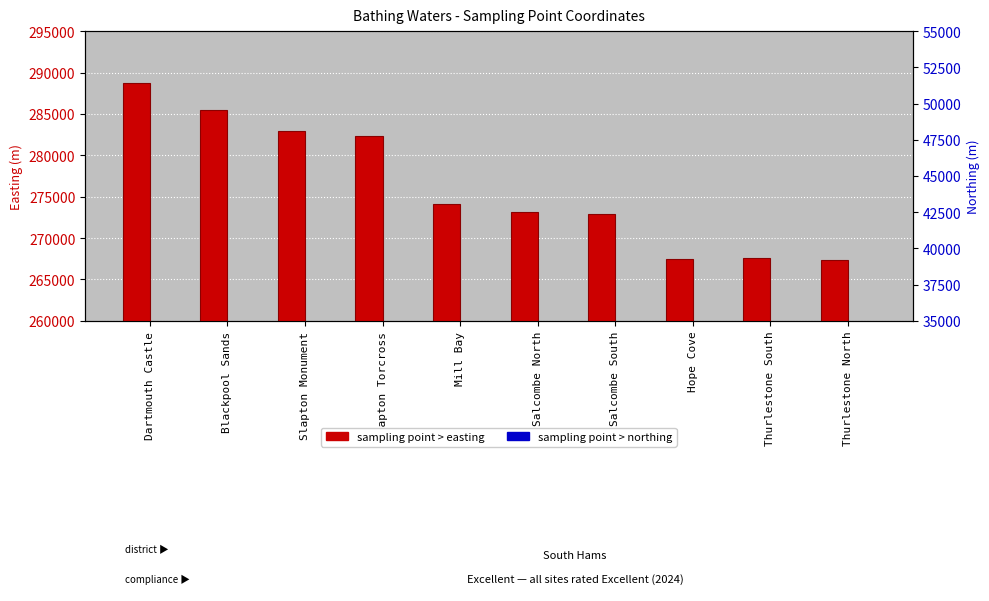

How many bars are there in total?

20